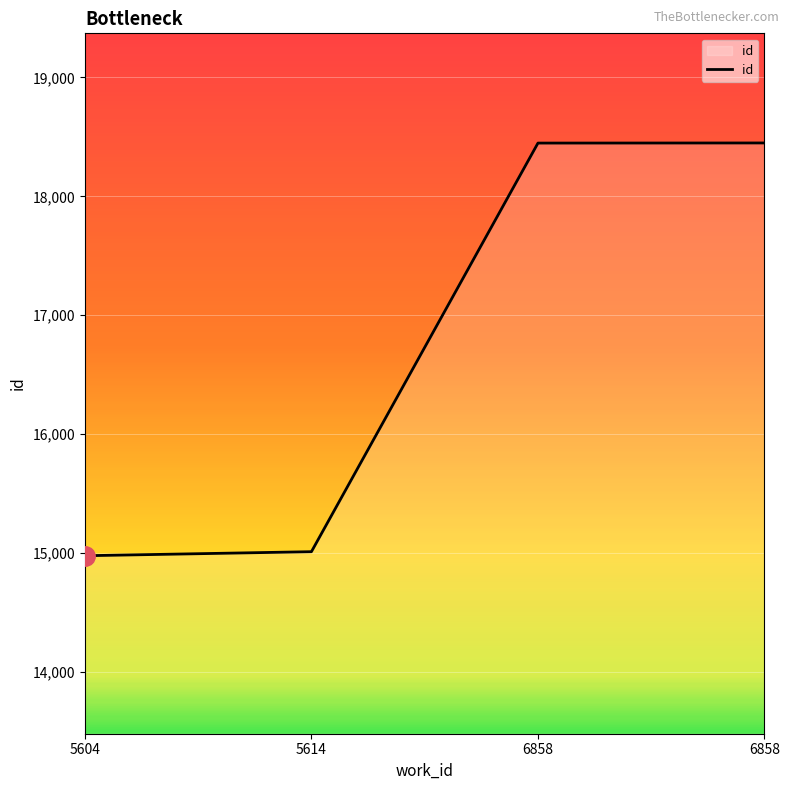

What is the change in value from 5614 to 6858?

+3439